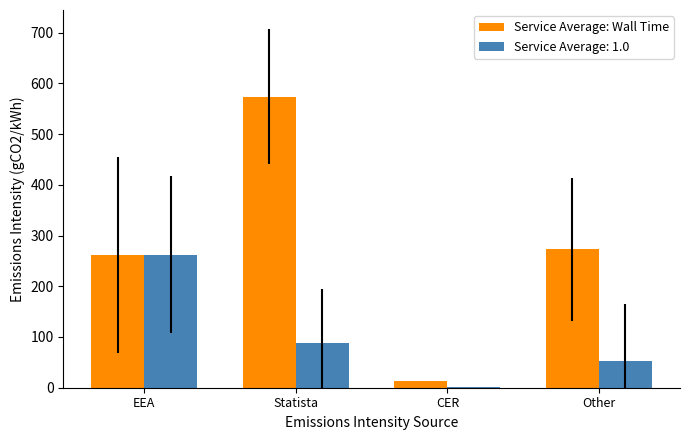

Reading right to left, what are all the values shown in this chart?

Service Average: Wall Time: Other=272.9	CER=12.9	Statista=574.0	EEA=262.0
Service Average: 1.0: Other=52.5	CER=0.5	Statista=88.3	EEA=262.0